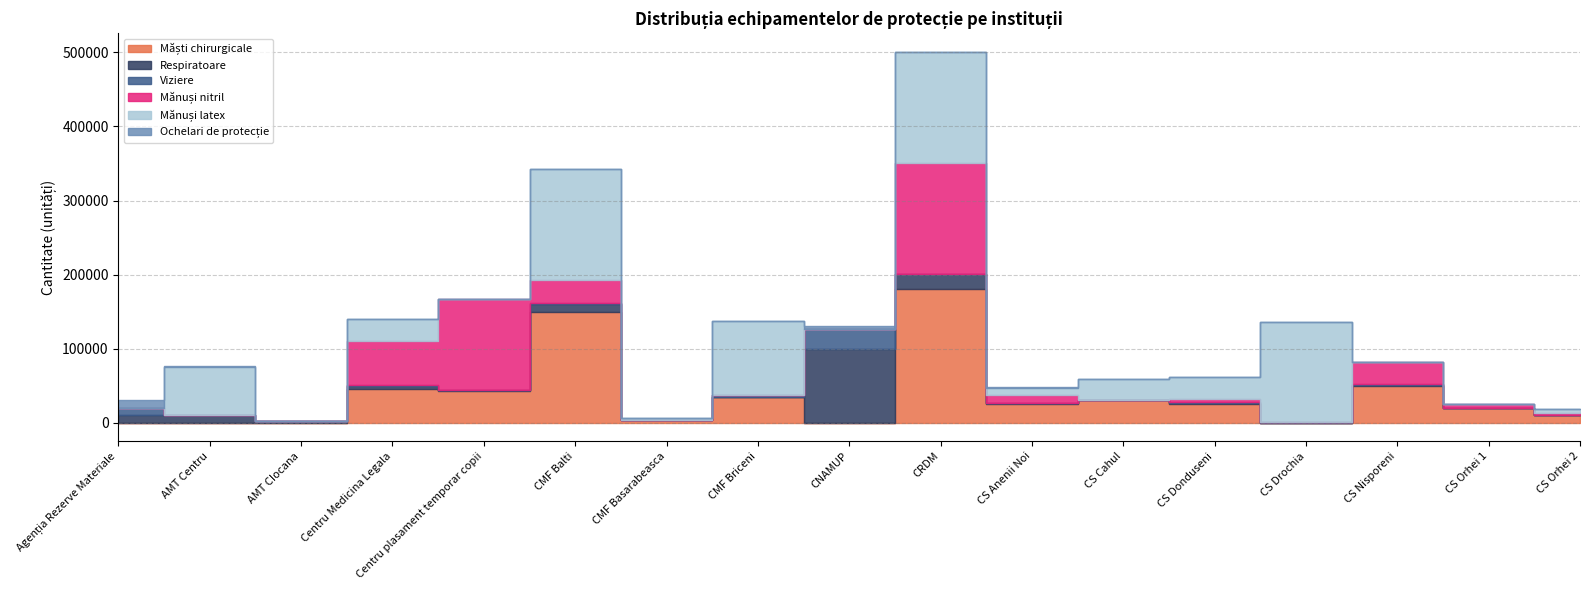

The Ochelari de protecție series shows 20 at CS Orhei 2. True or false?

True